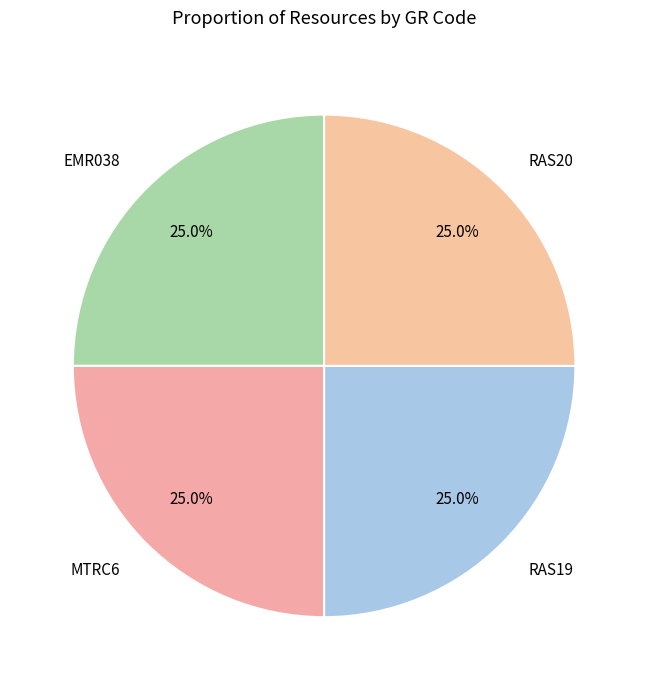

To the nearest percent, what percentage of the pie is MTRC6?

25%